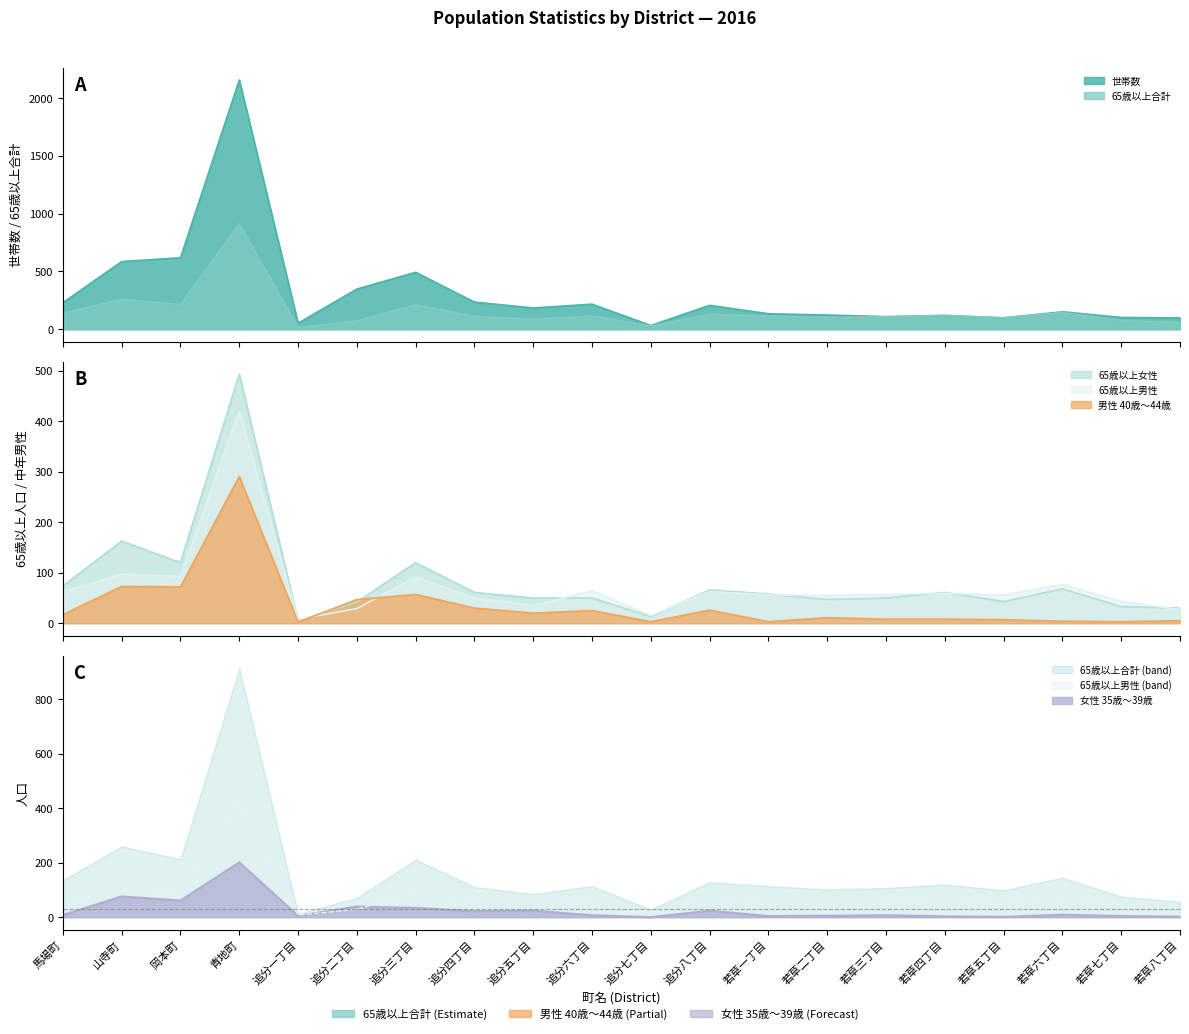

At which category does 65歳以上女性 reach its first local peak?

山寺町